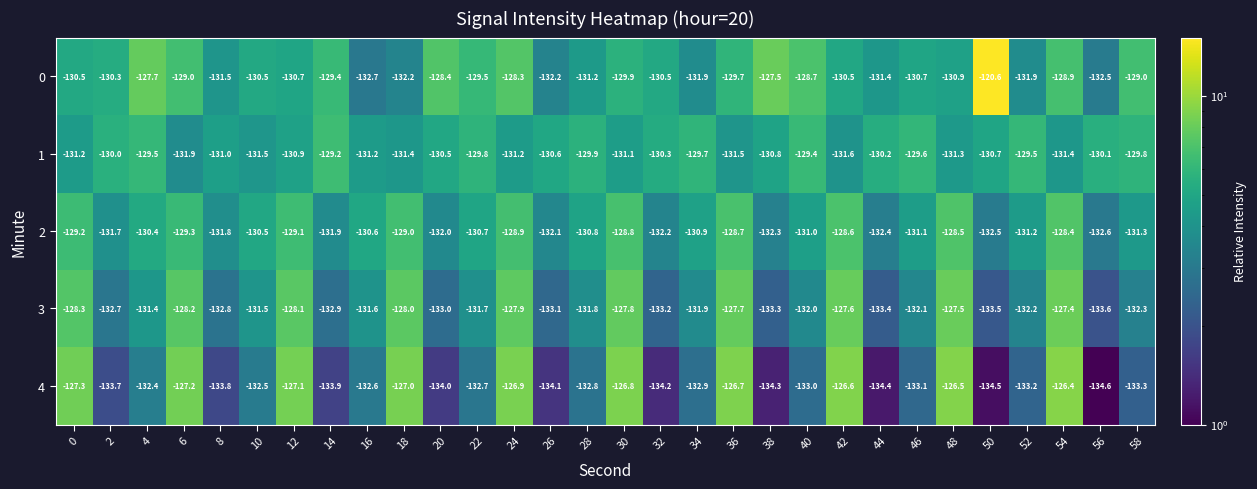

How many distinct data groups are displayed?

5